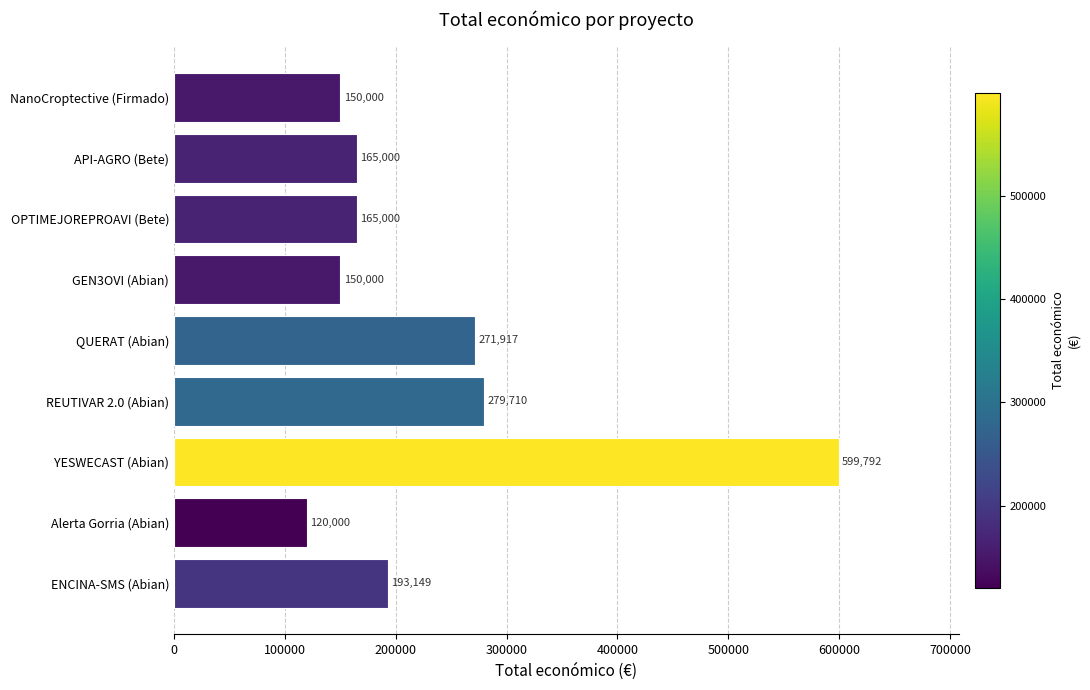

How many values are below 165000?

3